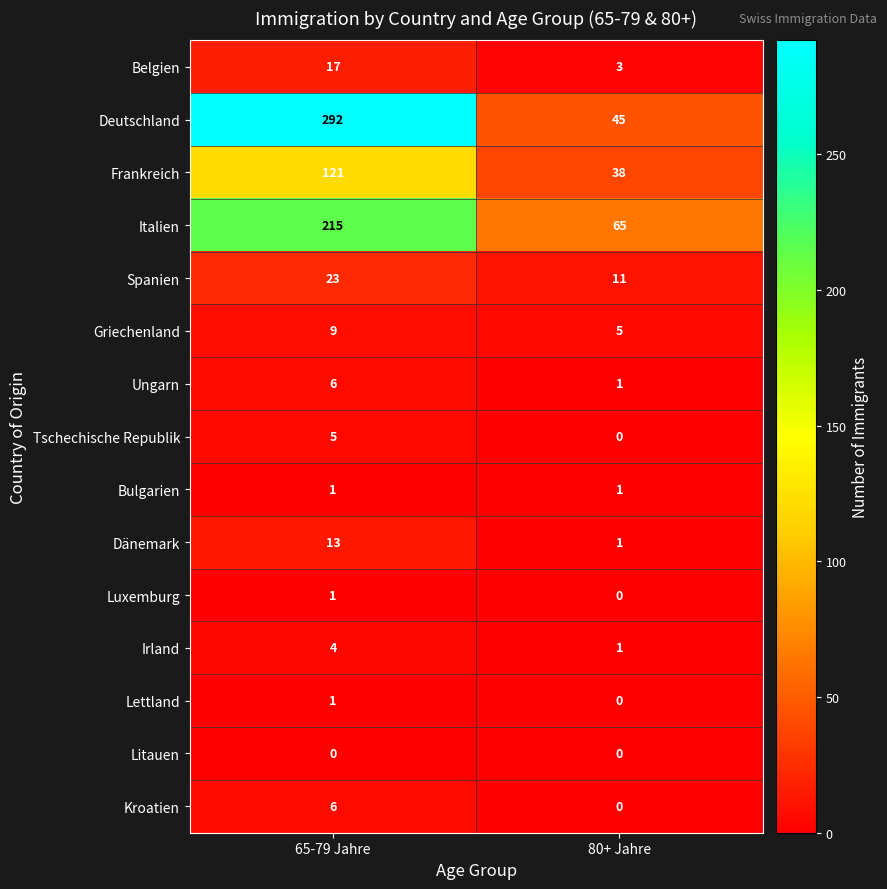

Reading left to right, transcribe all the data shown in this chart.

Belgien: 65-79 Jahre=17	80+ Jahre=3
Deutschland: 65-79 Jahre=292	80+ Jahre=45
Frankreich: 65-79 Jahre=121	80+ Jahre=38
Italien: 65-79 Jahre=215	80+ Jahre=65
Spanien: 65-79 Jahre=23	80+ Jahre=11
Griechenland: 65-79 Jahre=9	80+ Jahre=5
Ungarn: 65-79 Jahre=6	80+ Jahre=1
Tschechische Republik: 65-79 Jahre=5	80+ Jahre=0
Bulgarien: 65-79 Jahre=1	80+ Jahre=1
Dänemark: 65-79 Jahre=13	80+ Jahre=1
Luxemburg: 65-79 Jahre=1	80+ Jahre=0
Irland: 65-79 Jahre=4	80+ Jahre=1
Lettland: 65-79 Jahre=1	80+ Jahre=0
Litauen: 65-79 Jahre=0	80+ Jahre=0
Kroatien: 65-79 Jahre=6	80+ Jahre=0